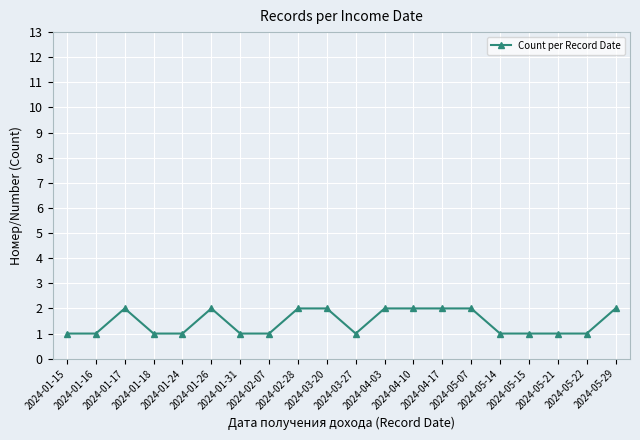

What position from the left is 2024-05-21?

18